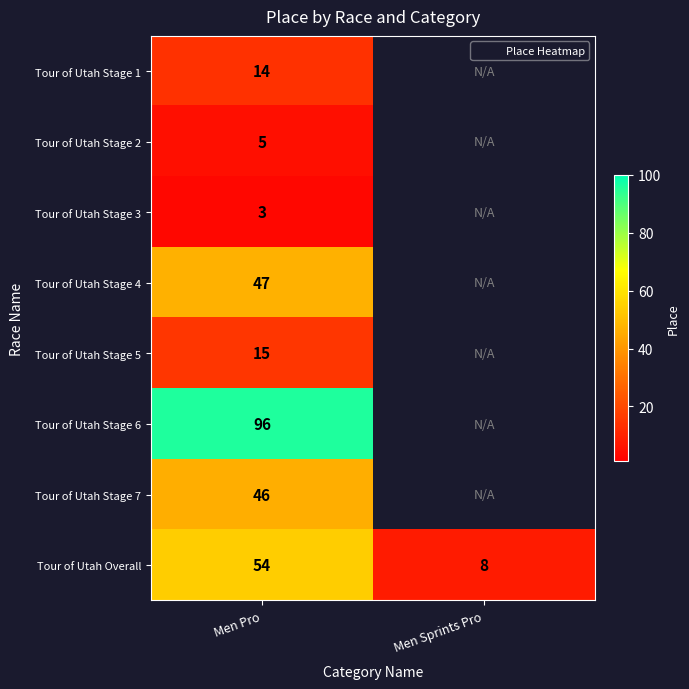

What is the highest value of the Tour of Utah Stage 1 series?

14.0